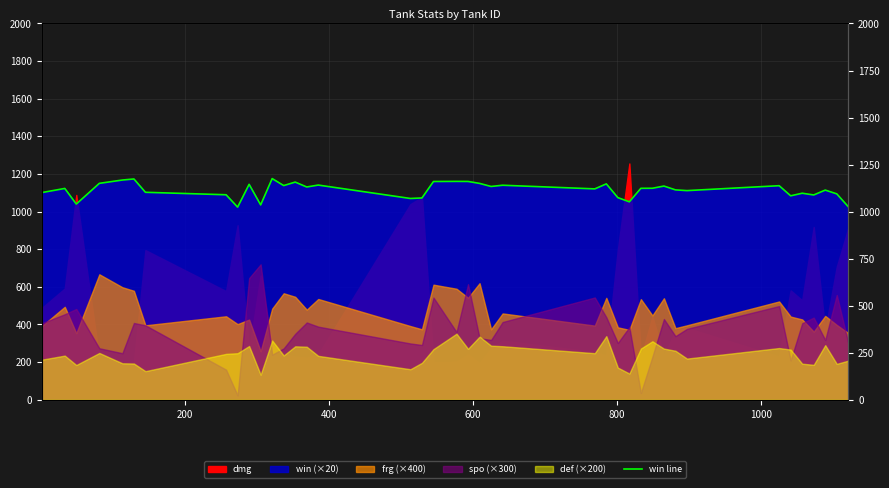

How many interior local valleys (lower than both neighbors) does the data have?

12